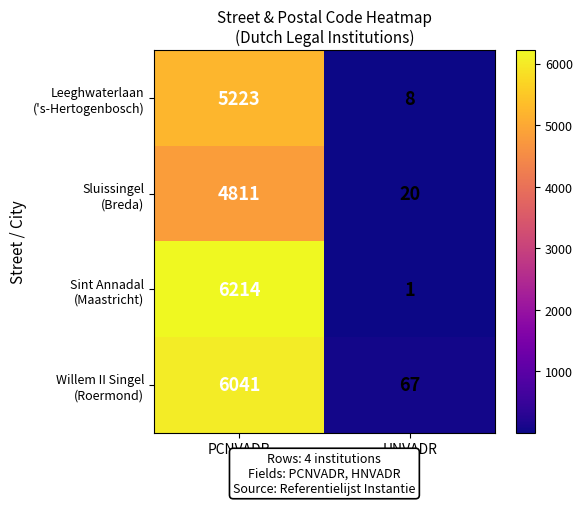

At which category is the sum across all series the highest?

PCNVADR